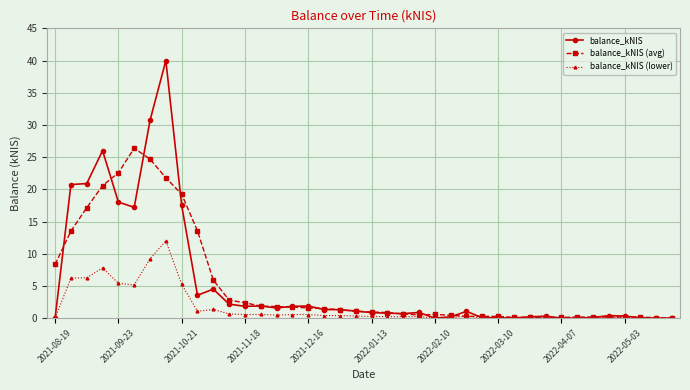

Which series has the largest range (max minus min)?

balance_kNIS